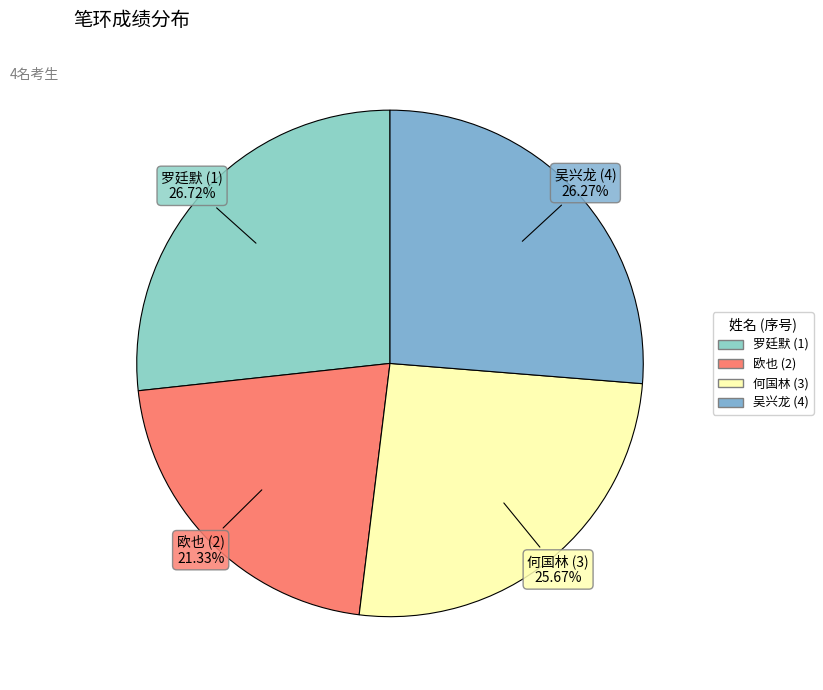

Which category has the smallest portion of the pie?

欧也 (2)